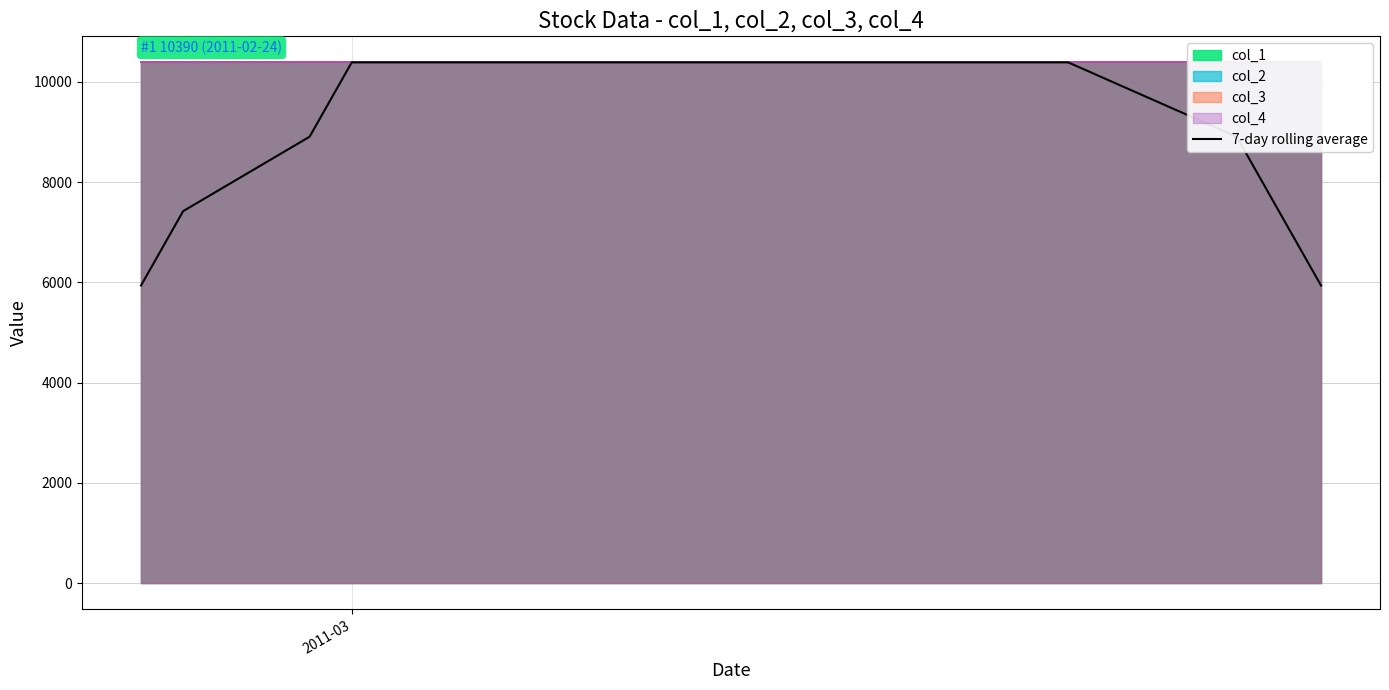

What is the maximum value for 7-day rolling average?

10390.0